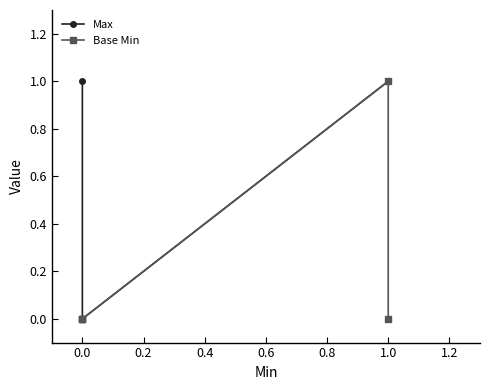

Is it true that Max equals 0 at 0.0?

False